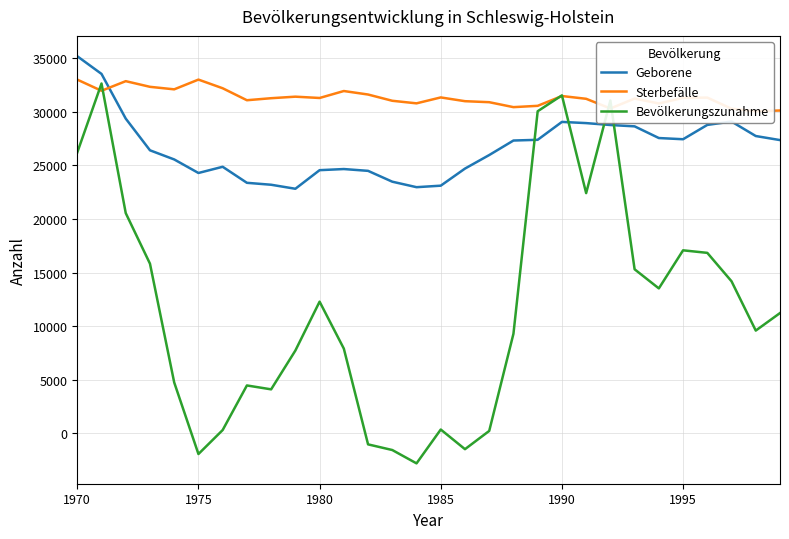

After their last crossing, which series has the higher values: Geborene or Bevölkerungszunahme?

Geborene